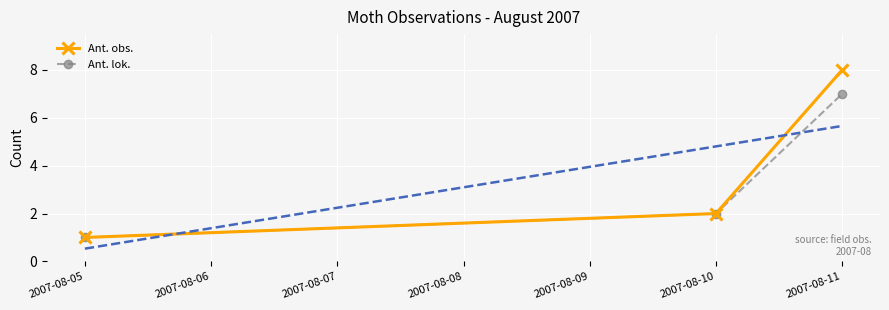

Which series contains the highest Y value?

Ant. obs.